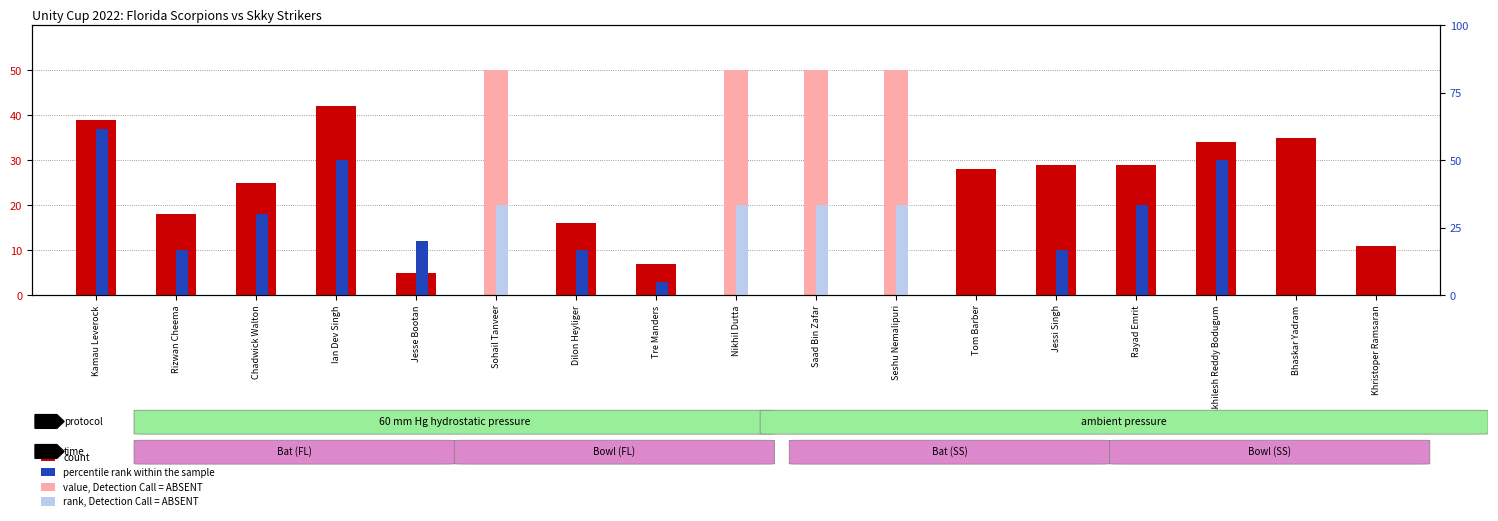

Reading left to right, list all the values displayed in this chart.

39	18	25	42	5	0	16	7	0	0	0	28	29	29	34	35	11